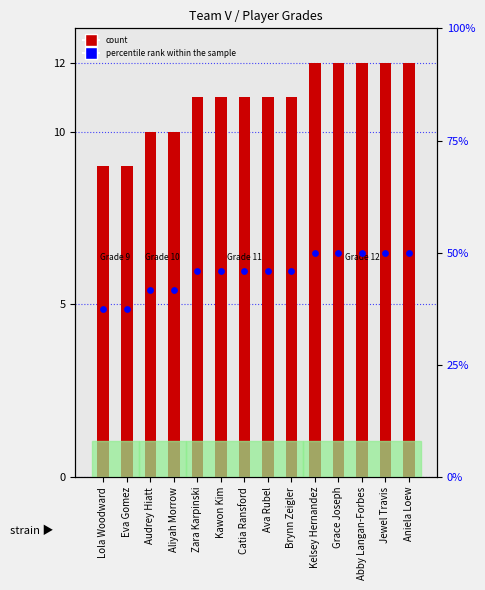

Which series has the widest spread of Y values?

Grade